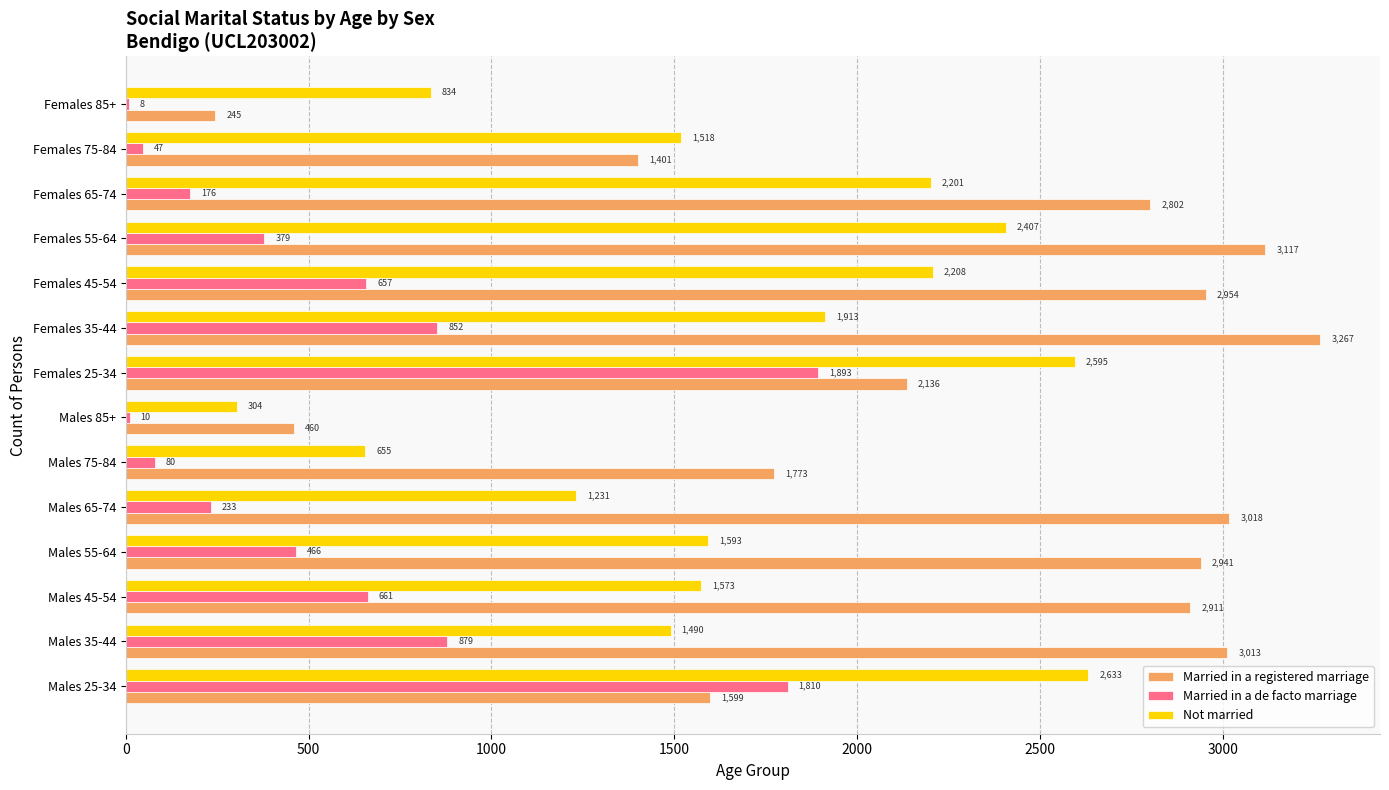

How many series are shown in this chart?

3